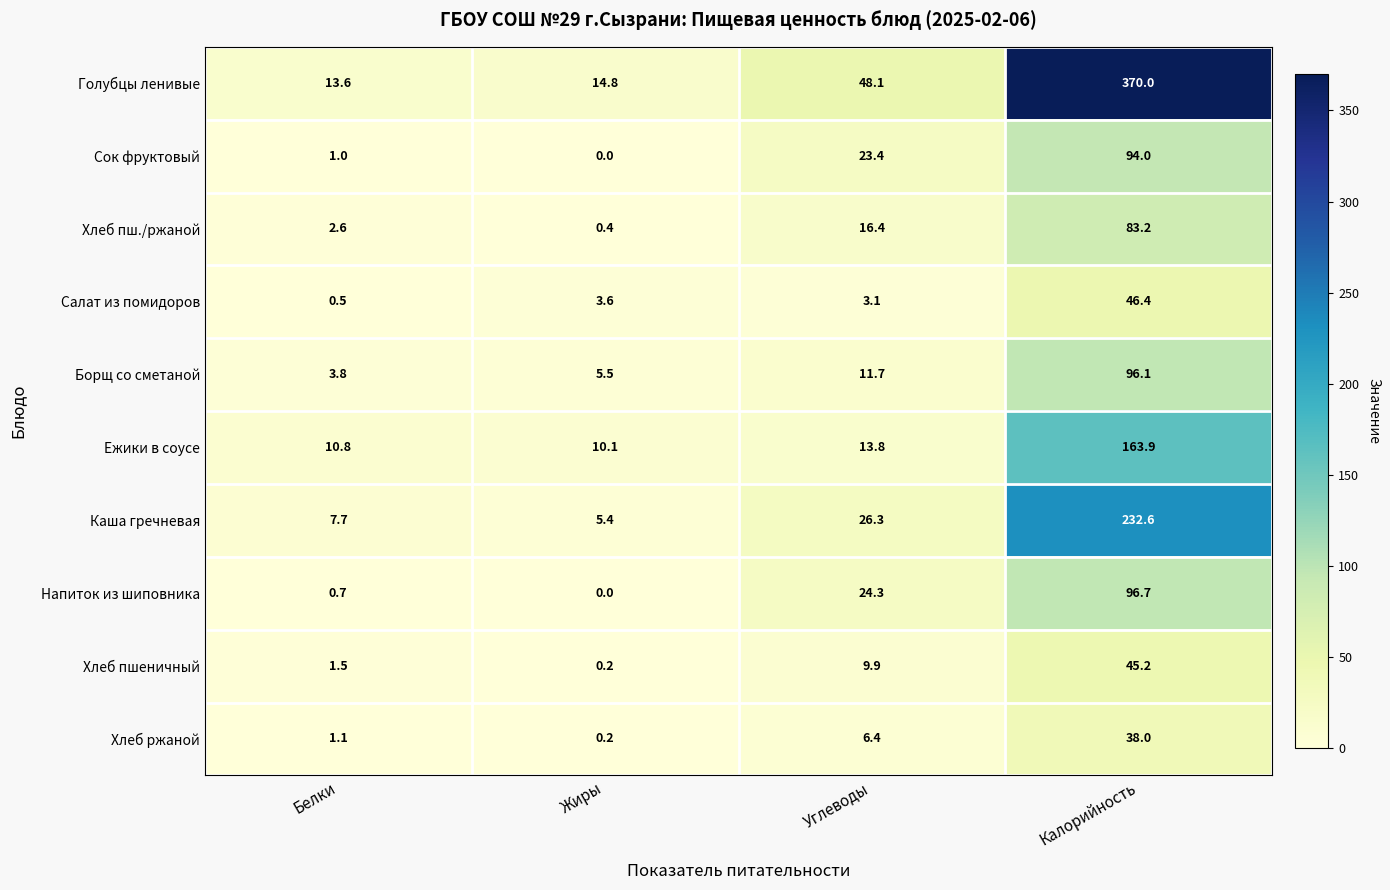

Which series changed the most between Белки and Калорийность?

Голубцы ленивые